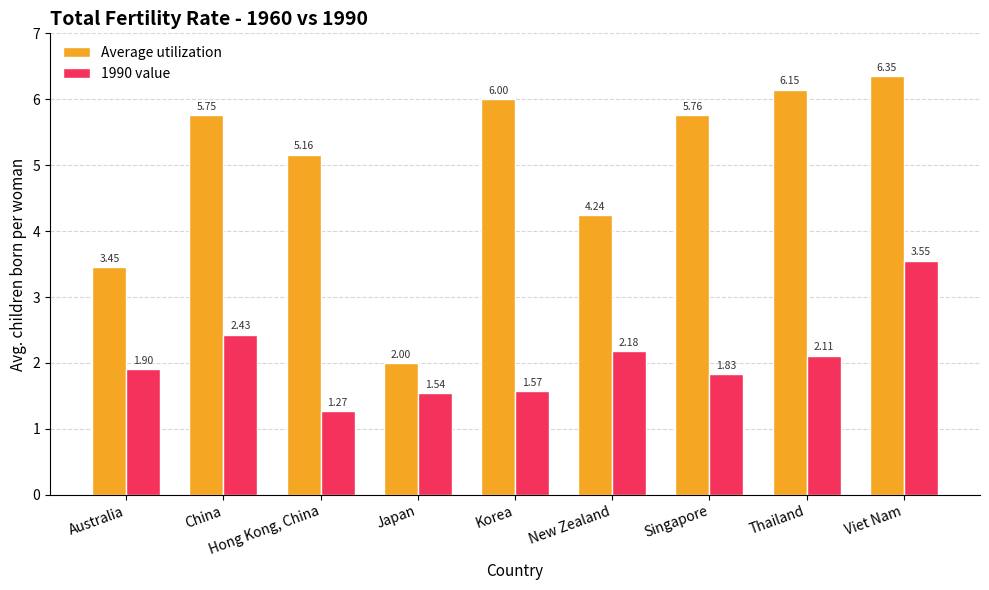

True or false: 1990 value has a value of 0.5 at Hong Kong, China.

False